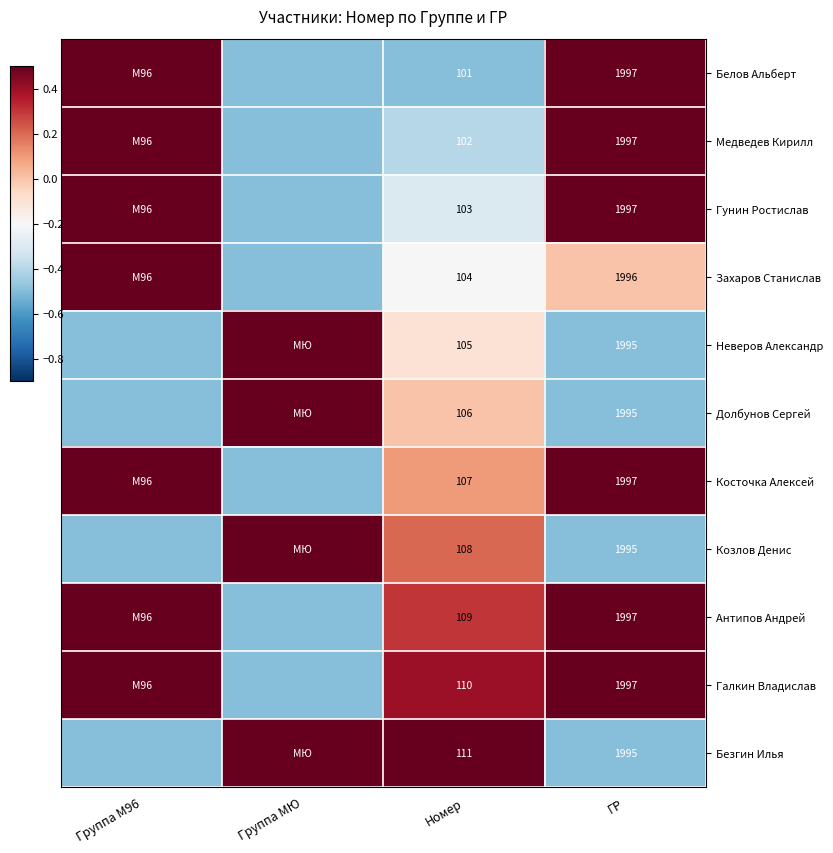

The value of Косточка Алексей at ГР is 0.2. True or false?

False